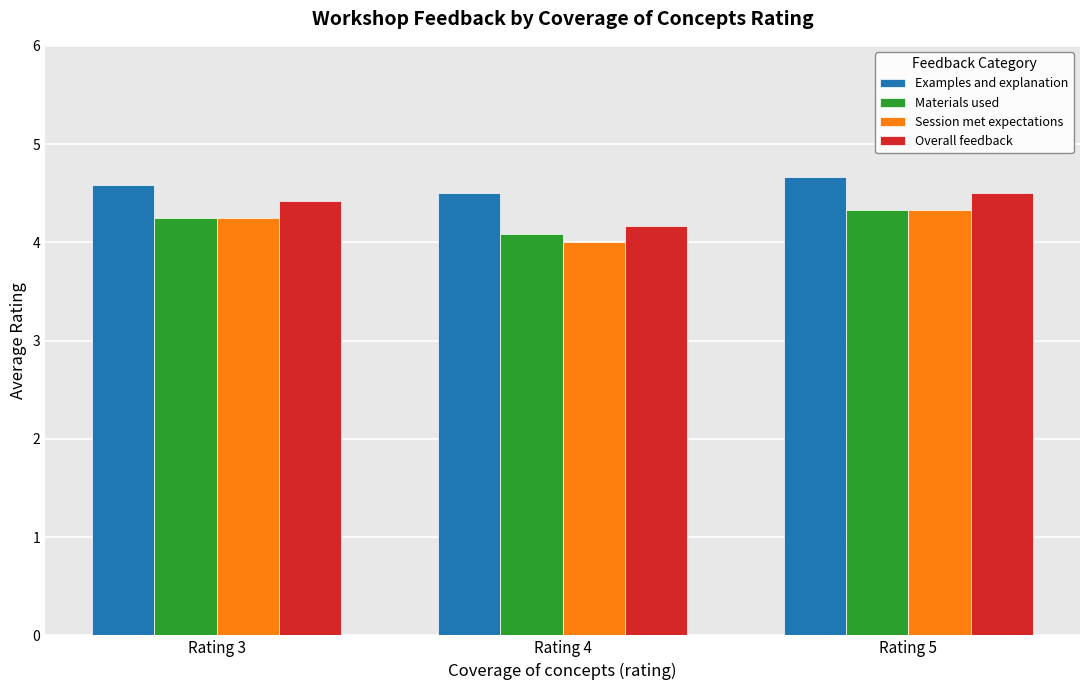

What is the value of the Materials used bar at the 3rd from the left?

4.3